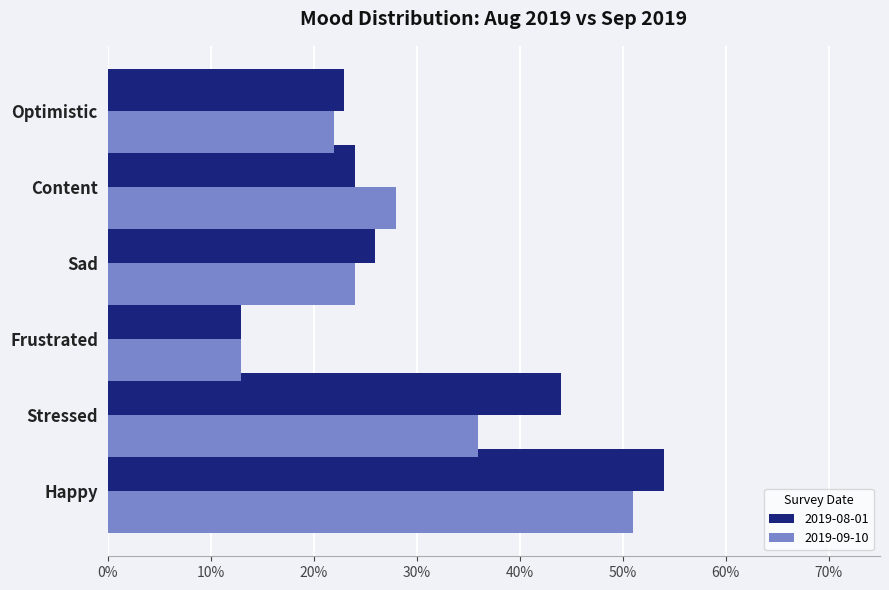

List the labels in order of 2019-09-10 value, smallest first.

Frustrated, Optimistic, Sad, Content, Stressed, Happy